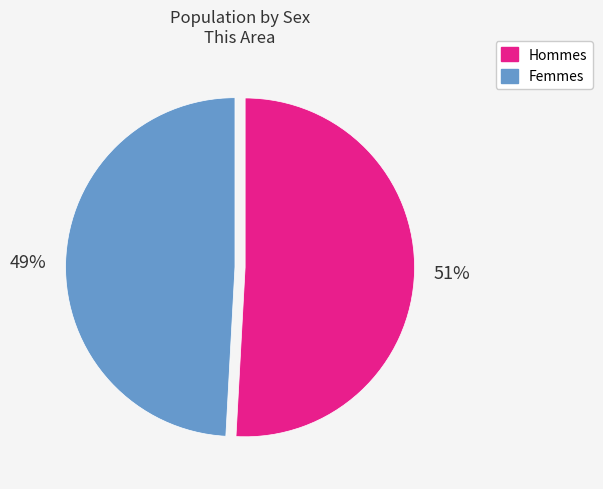

To the nearest percent, what is the difference between the largest and smallest slice percentages?

2%